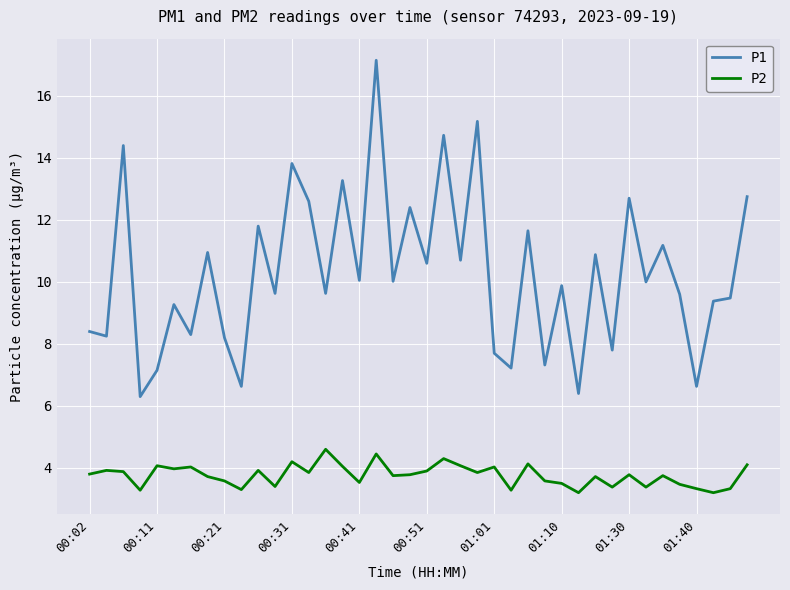

True or false: P2 and P1 intersect in this chart.

False